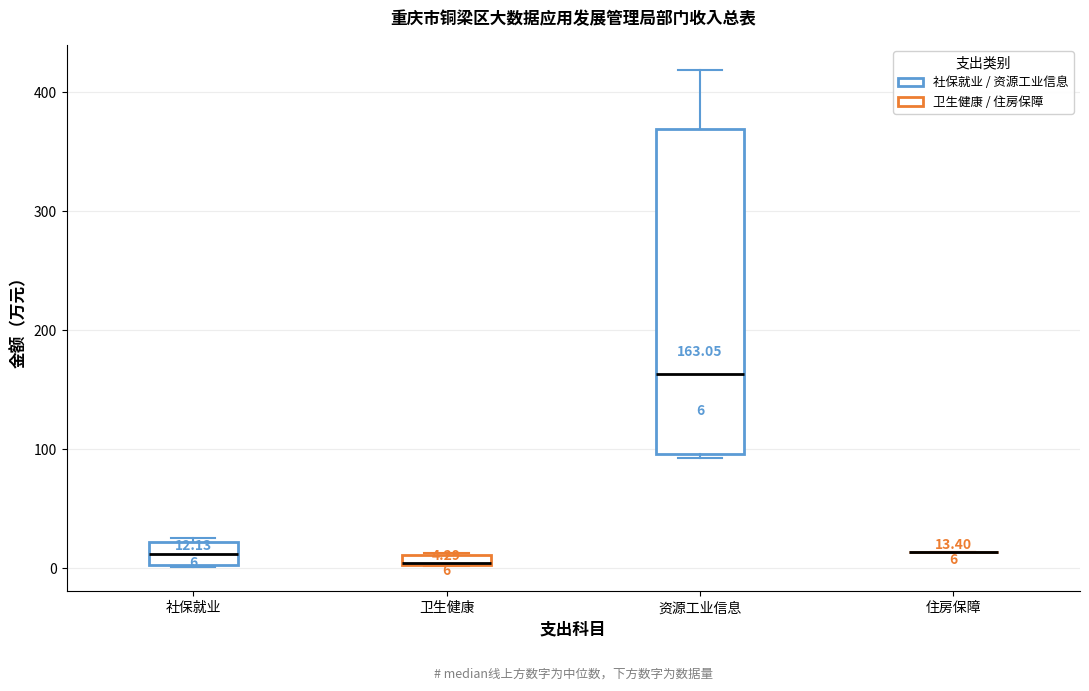

Comparing the boxes themselves (not the whiskers), which one is the tallest?

资源工业信息